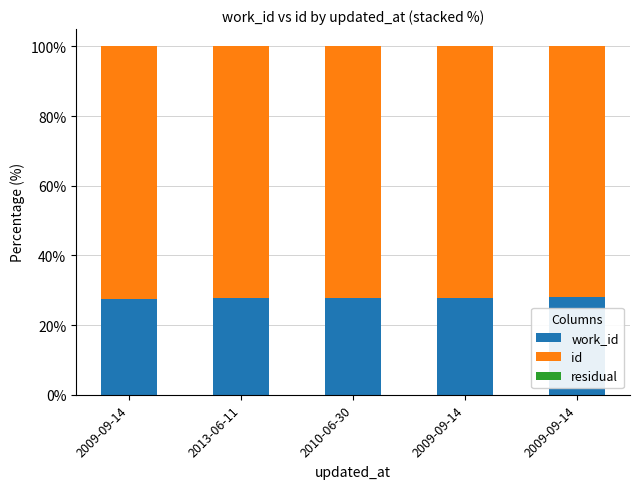

Does the chart contain stacked bars?

Yes